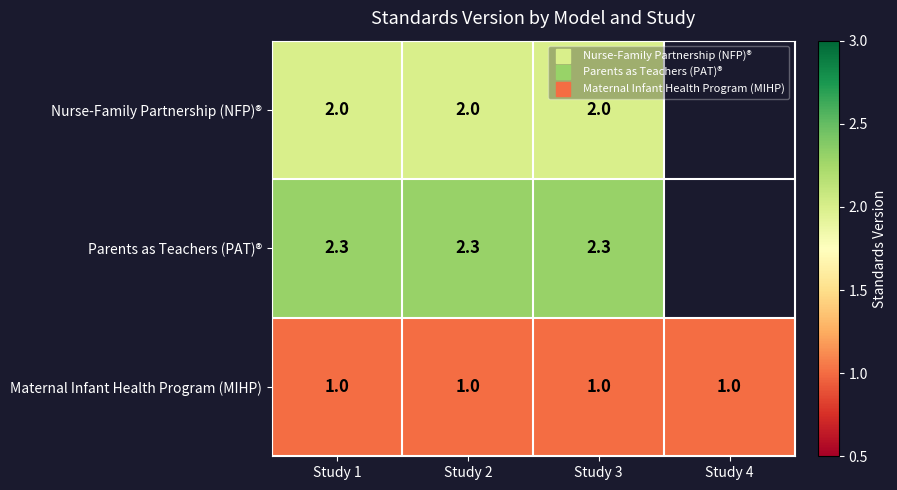

What is the greatest value displayed?

2.3